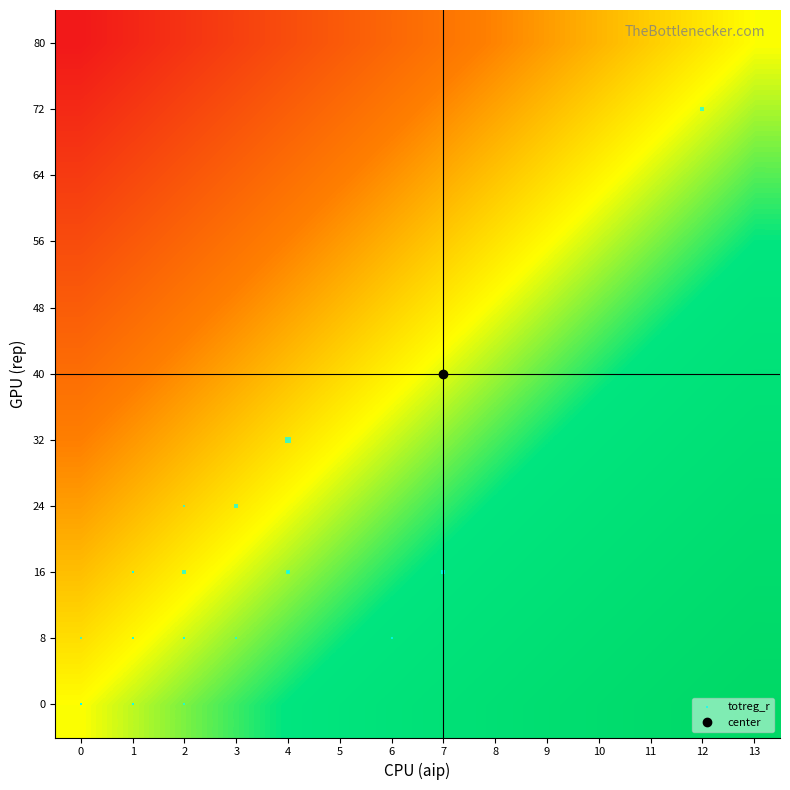

Which has a higher value, 3 or 9?

9